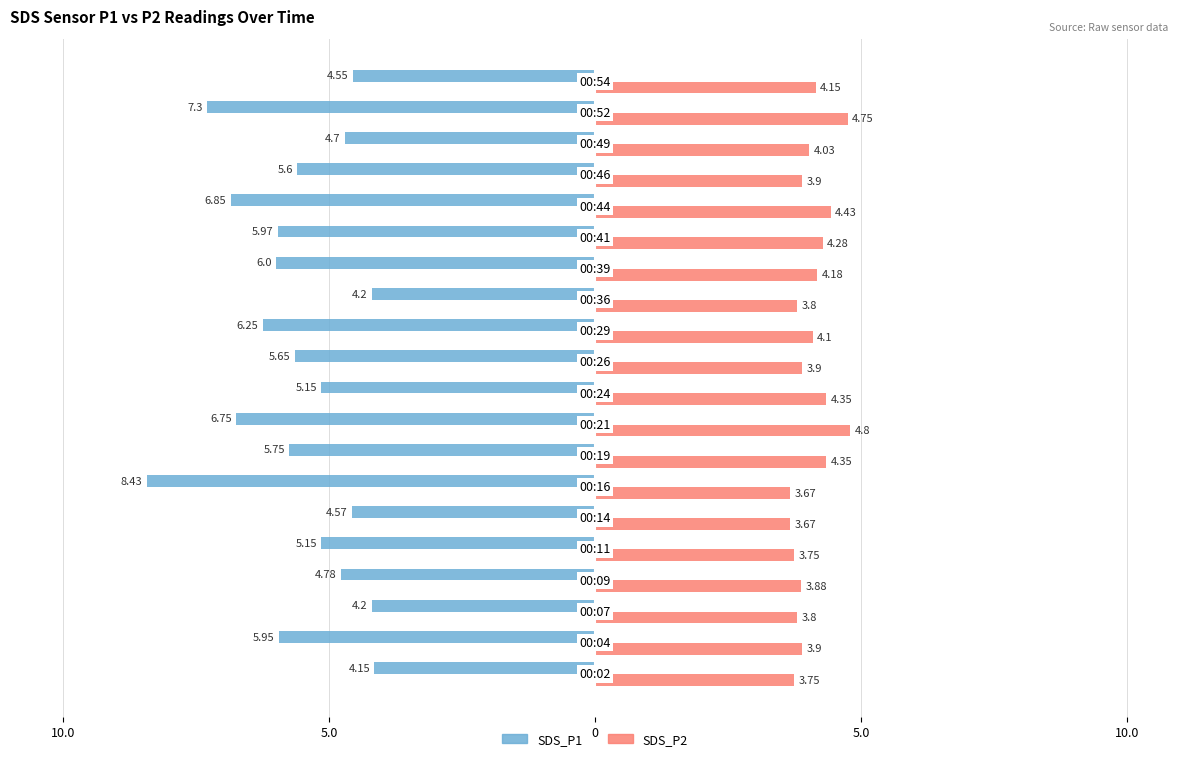

What are all the series names shown in the legend?

SDS_P1, SDS_P2